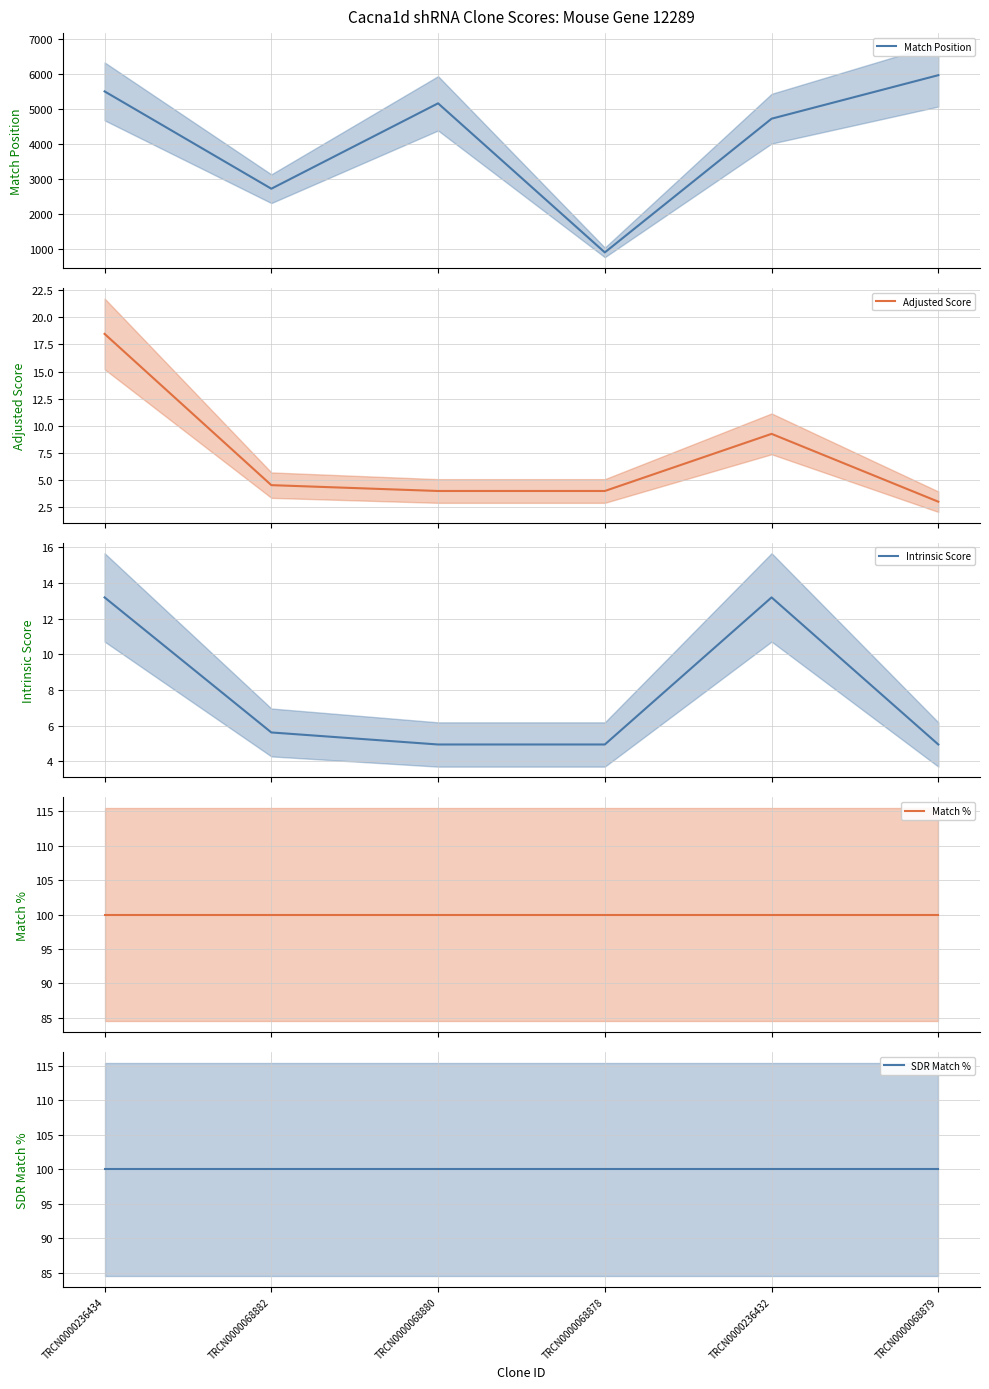

What are all the series names shown in the legend?

Match Position, Adjusted Score, Intrinsic Score, Match %, SDR Match %